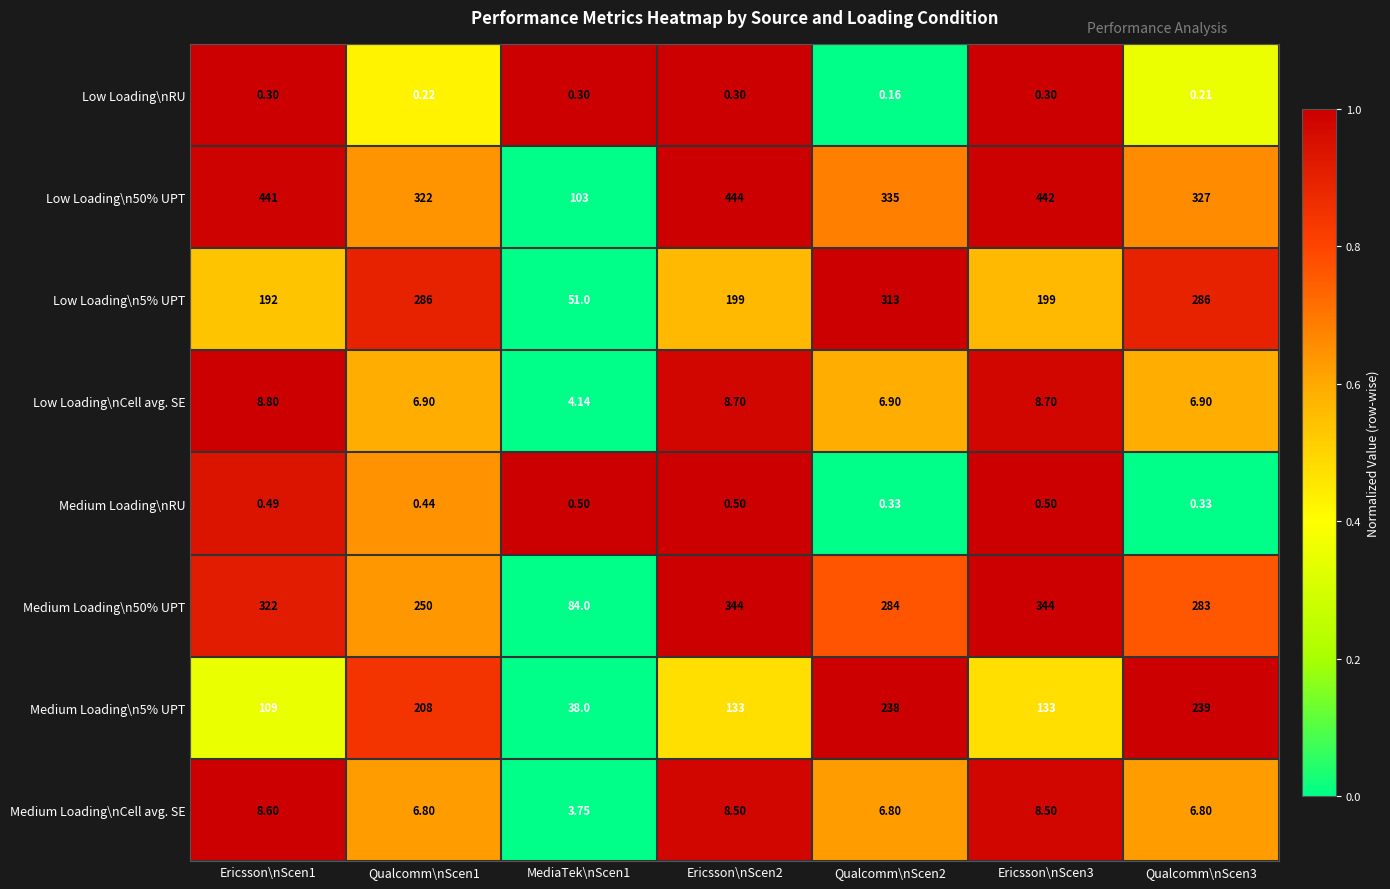

Which category has the highest value across all series?

Ericsson\nScen2